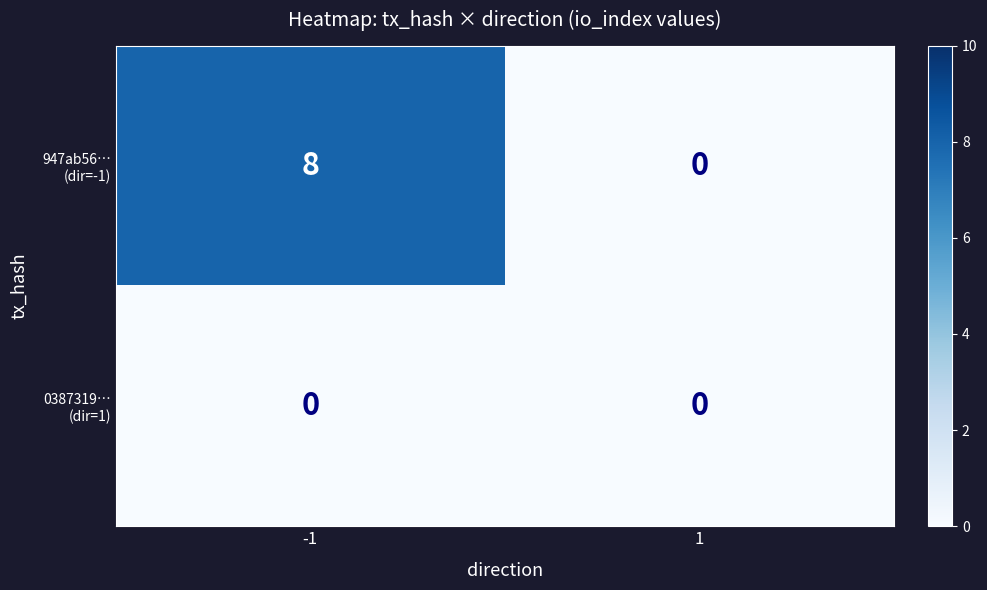

What is the greatest value displayed?

8